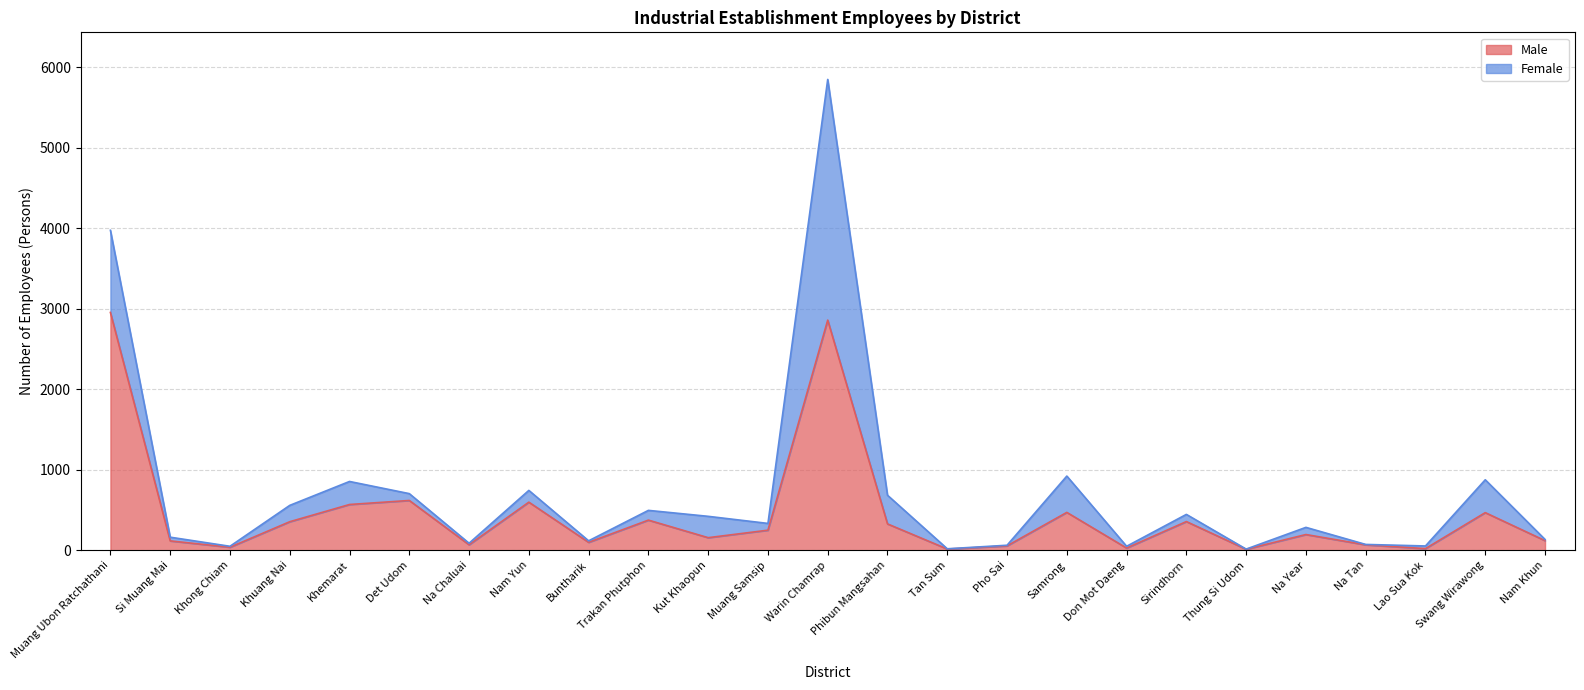

What is the label of the 14th point from the right?

Muang Samsip